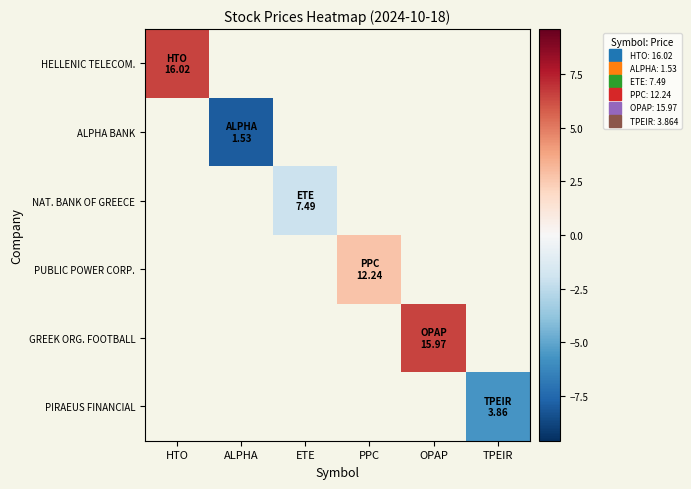

Which label corresponds to the smallest value in the chart?

ALPHA